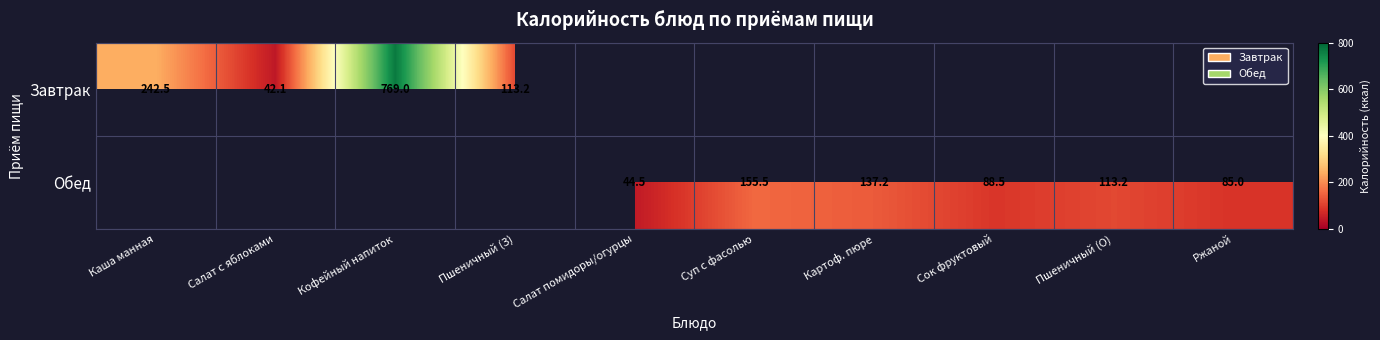

What is the greatest value displayed?

769.0